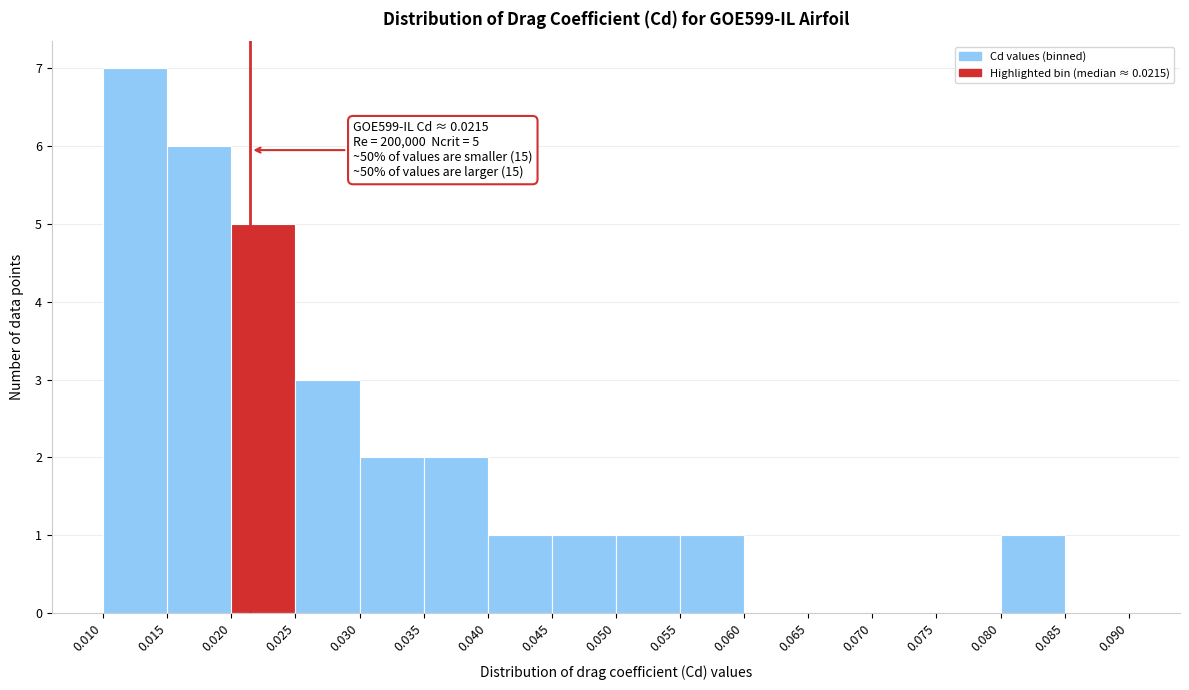

Which range on the x-axis has the tallest bar?

0.010 to 0.015